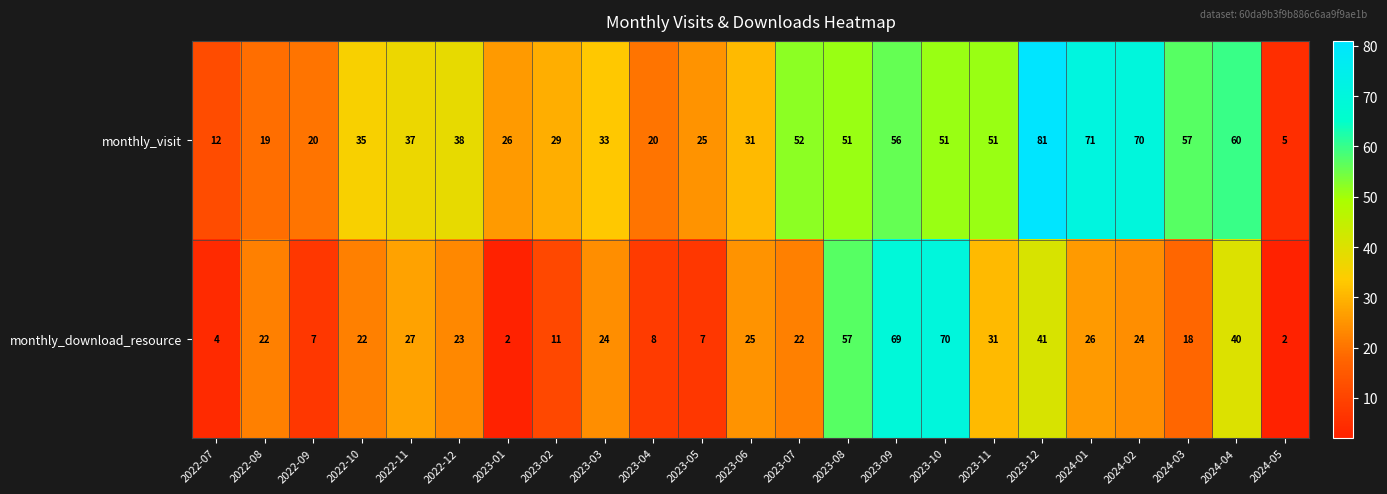

What value does the monthly_download_resource series have at 2023-03?

24